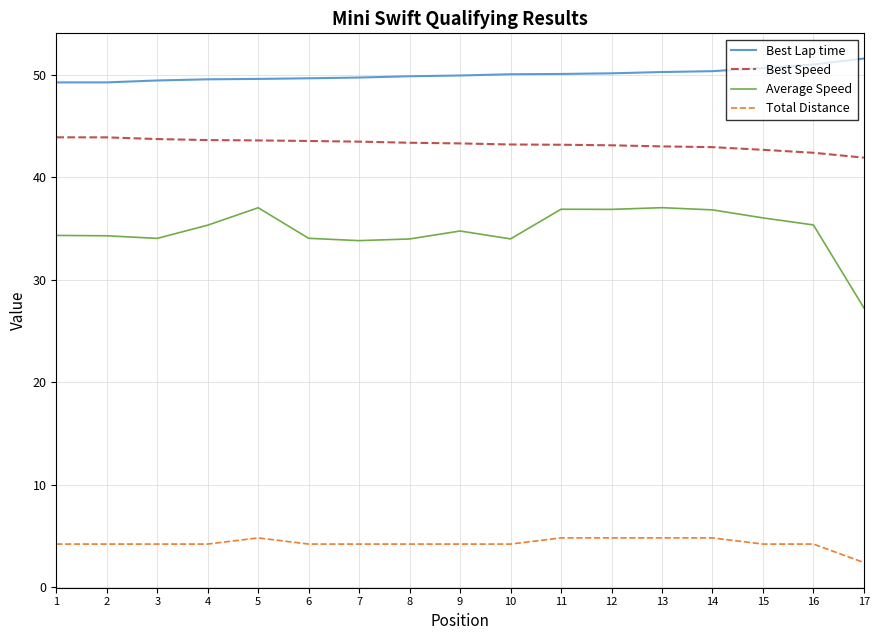

Which series has the widest spread of values?

Average Speed